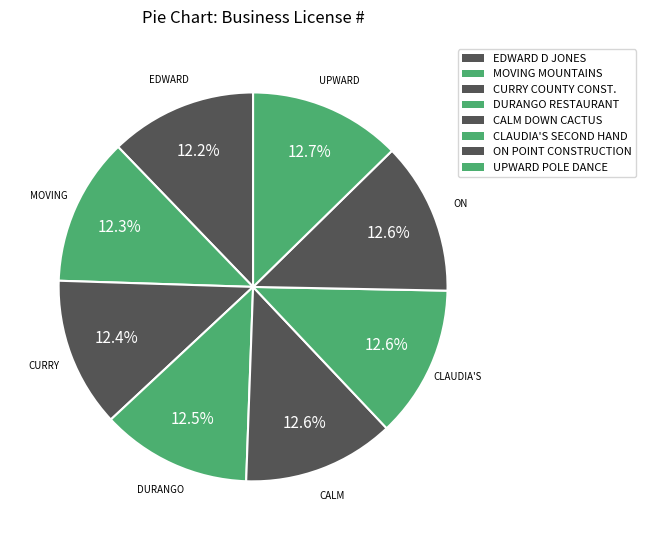

Count the number of slices in the pie.

8